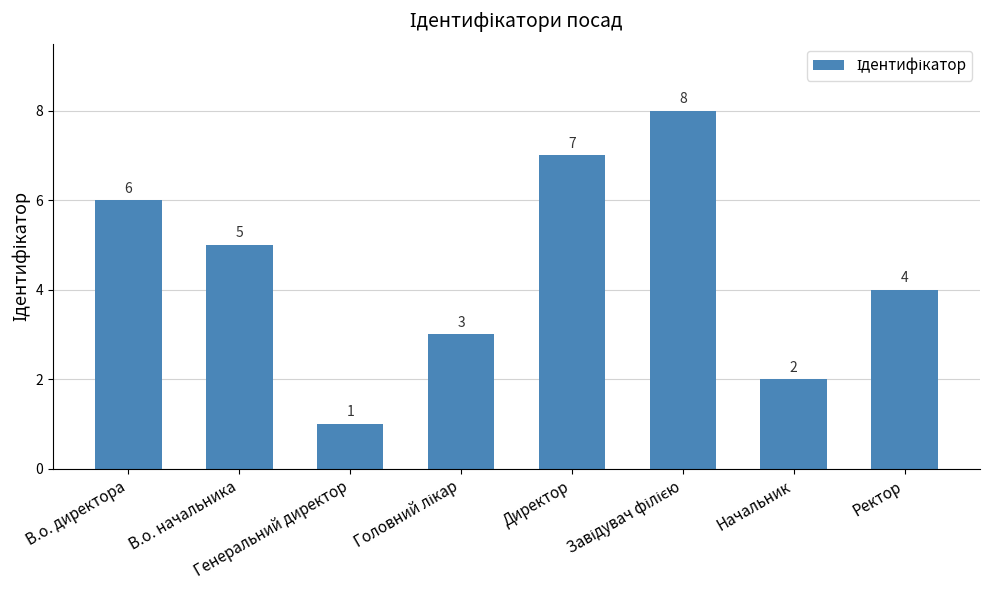

How many bars are there in total?

8